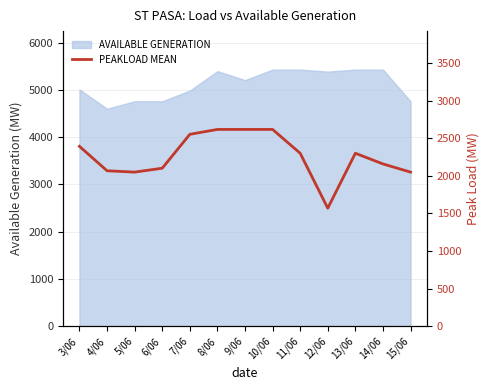

What is the difference between the values at 8/06 and 12/06?

1048